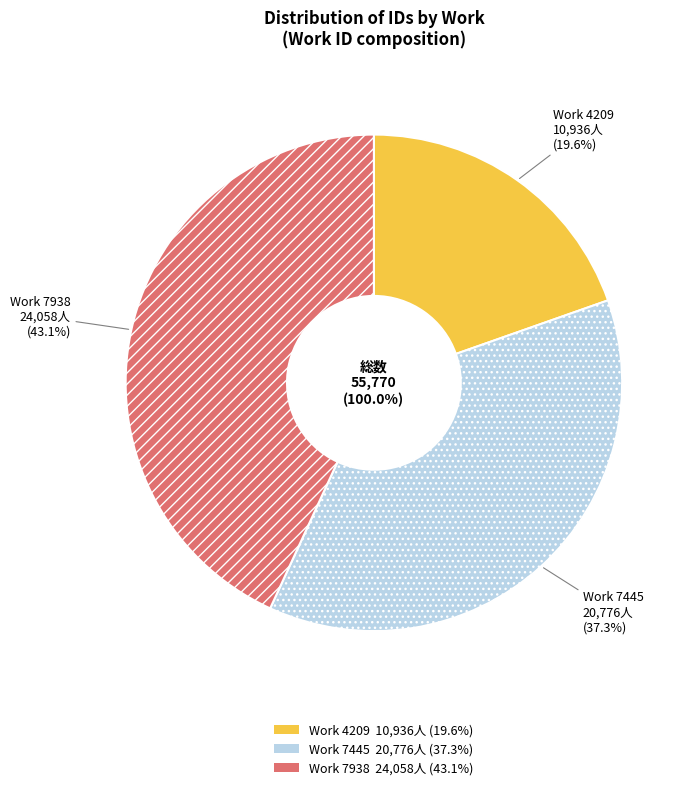

Which slice is the smallest?

4209